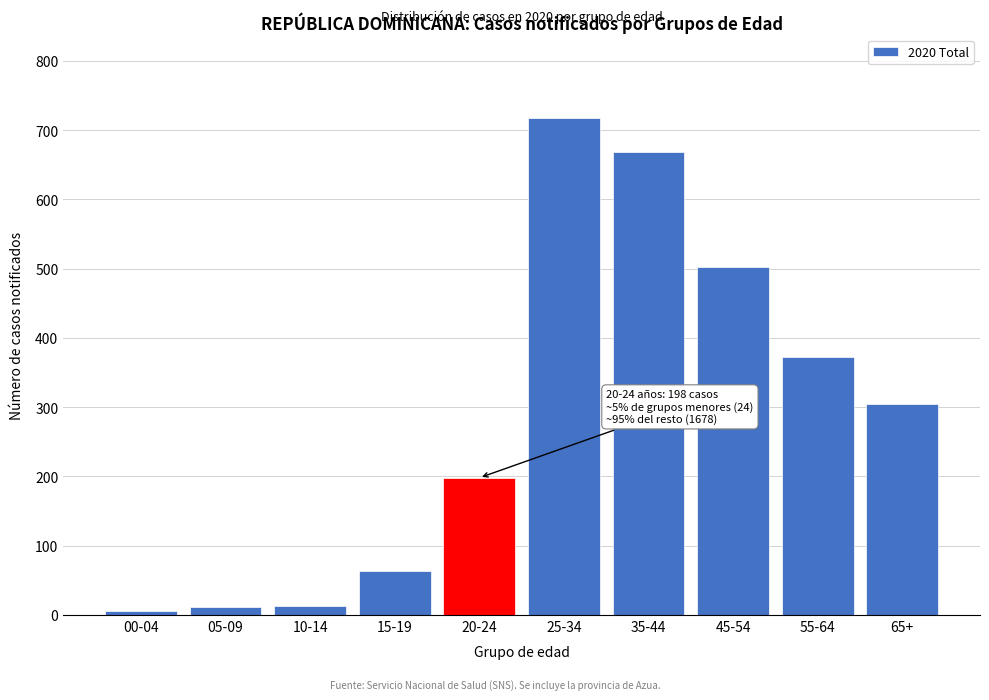

Approximately how many times larger is the value at 20-24 compared to 55-64?

0.5